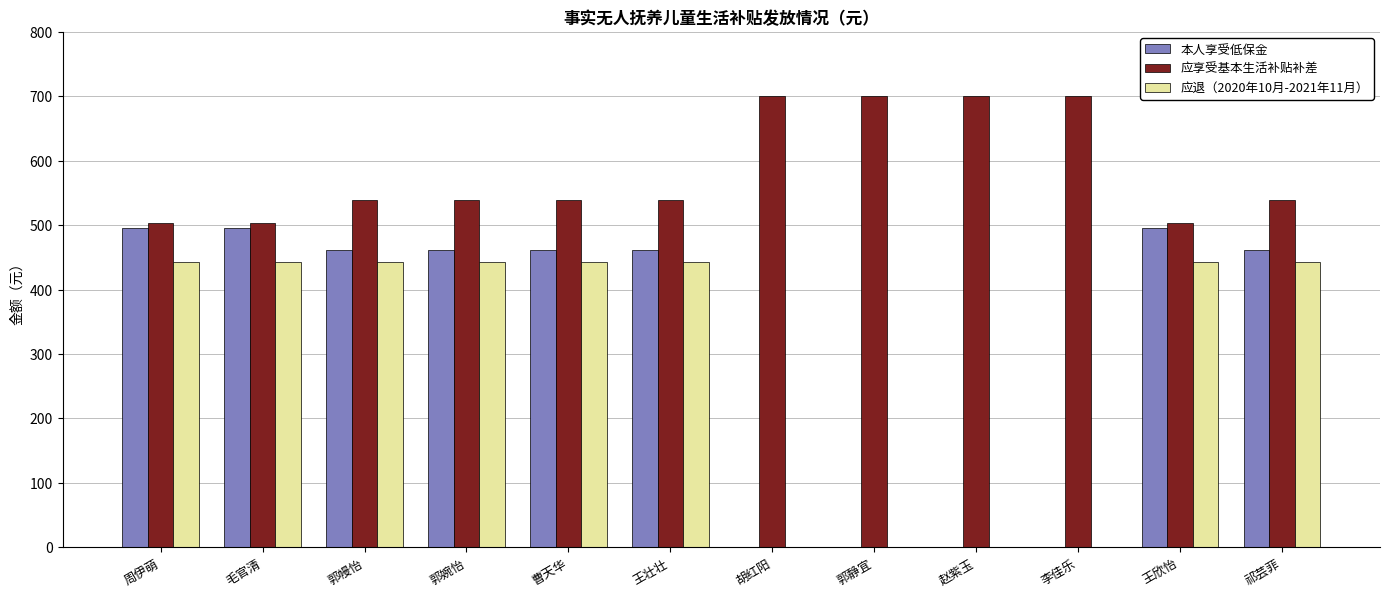

Reading left to right, extract all data points from this chart.

本人享受低保金: 周伊萌=496	毛官清=496	郭幔怡=461	郭婉怡=461	曹天华=461	王壮壮=461	胡红阳=0	郭静宜=0	赵紫玉=0	李佳乐=0	王欣怡=496	祁芸菲=461
应享受基本生活补贴补差: 周伊萌=504	毛官清=504	郭幔怡=539	郭婉怡=539	曹天华=539	王壮壮=539	胡红阳=700	郭静宜=700	赵紫玉=700	李佳乐=700	王欣怡=504	祁芸菲=539
应退（2020年10月-2021年11月）: 周伊萌=442	毛官清=442	郭幔怡=442	郭婉怡=442	曹天华=442	王壮壮=442	胡红阳=0	郭静宜=0	赵紫玉=0	李佳乐=0	王欣怡=442	祁芸菲=442